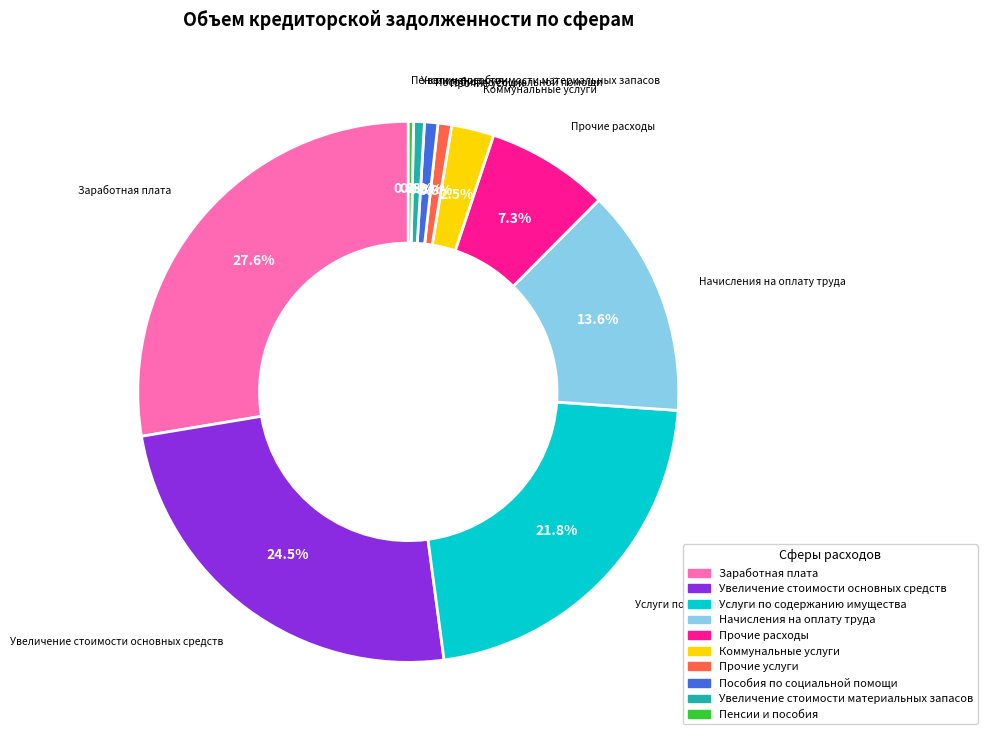

How many slices are in this pie chart?

10